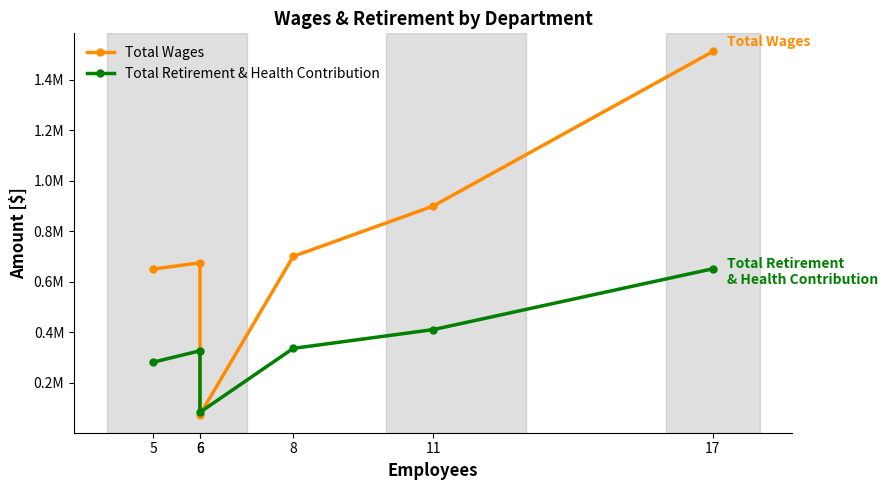

The Total Retirement & Health Contribution series shows 651498 at 17. True or false?

True